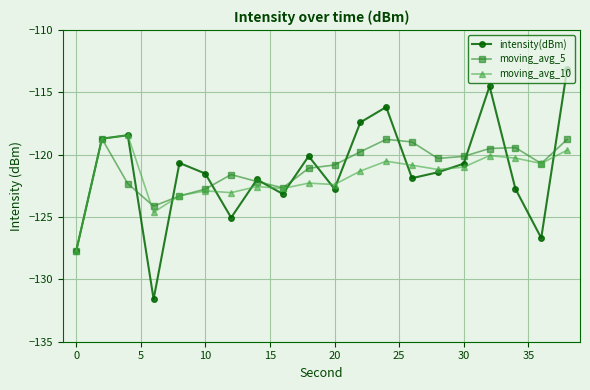

How many data points in moving_avg_5 are above -120?

7